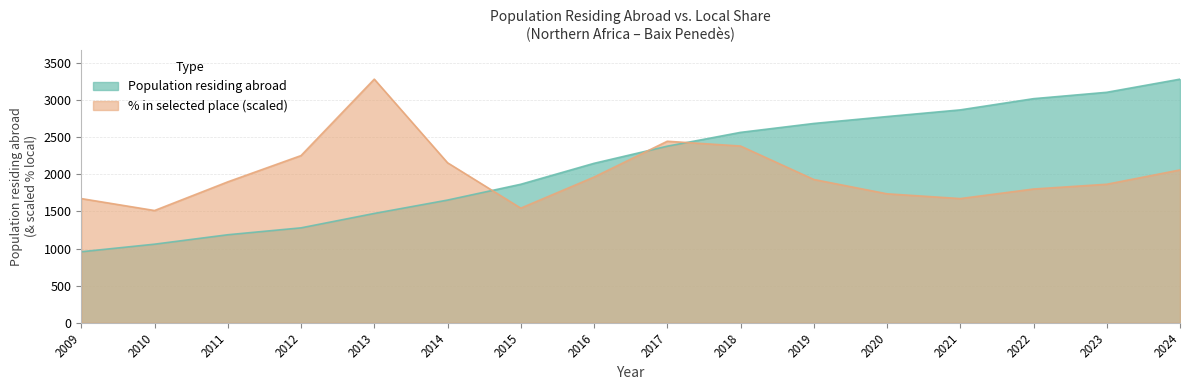

Where is Population residing abroad nearest to the value 2119?

2016